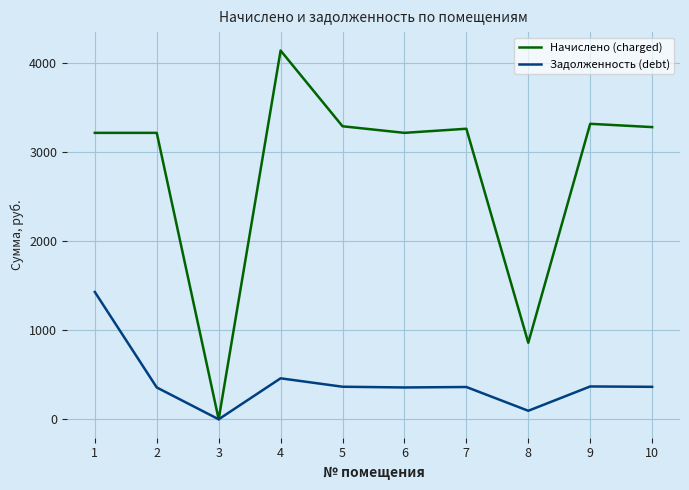

List the series in order of their peak value, lowest first.

Задолженность (debt), Начислено (charged)